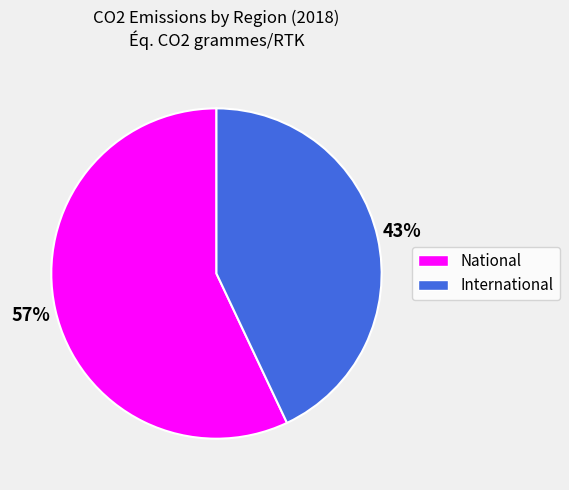

How many segments does this pie chart have?

2